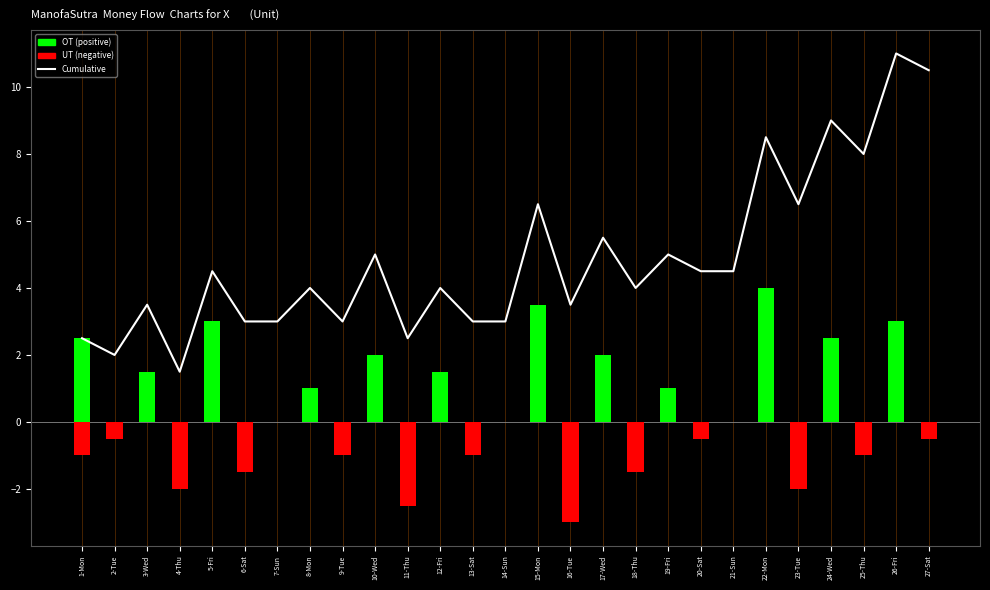

How many values in the UT (negative) series are below 0?

13